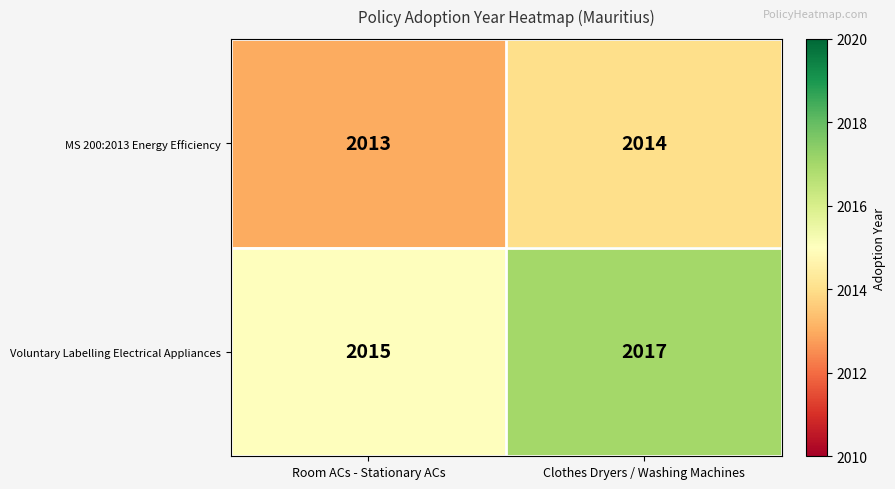

What is the average value of the Voluntary Labelling Electrical Appliances series?

2016